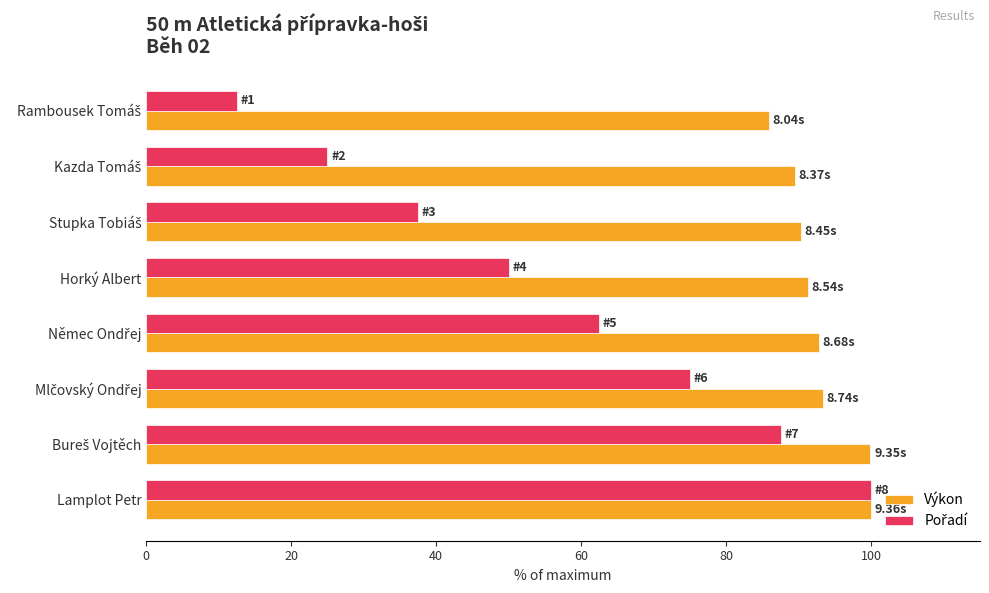

At how many categories does at least one series exceed 71?

8